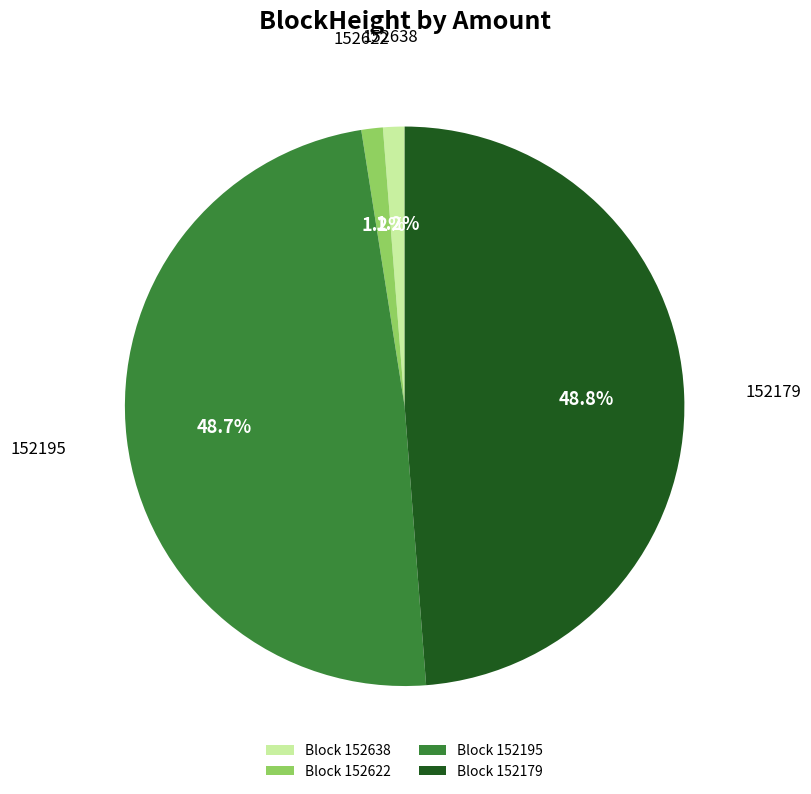

Combined, do Block 152195 and Block 152622 account for over 50%?

No